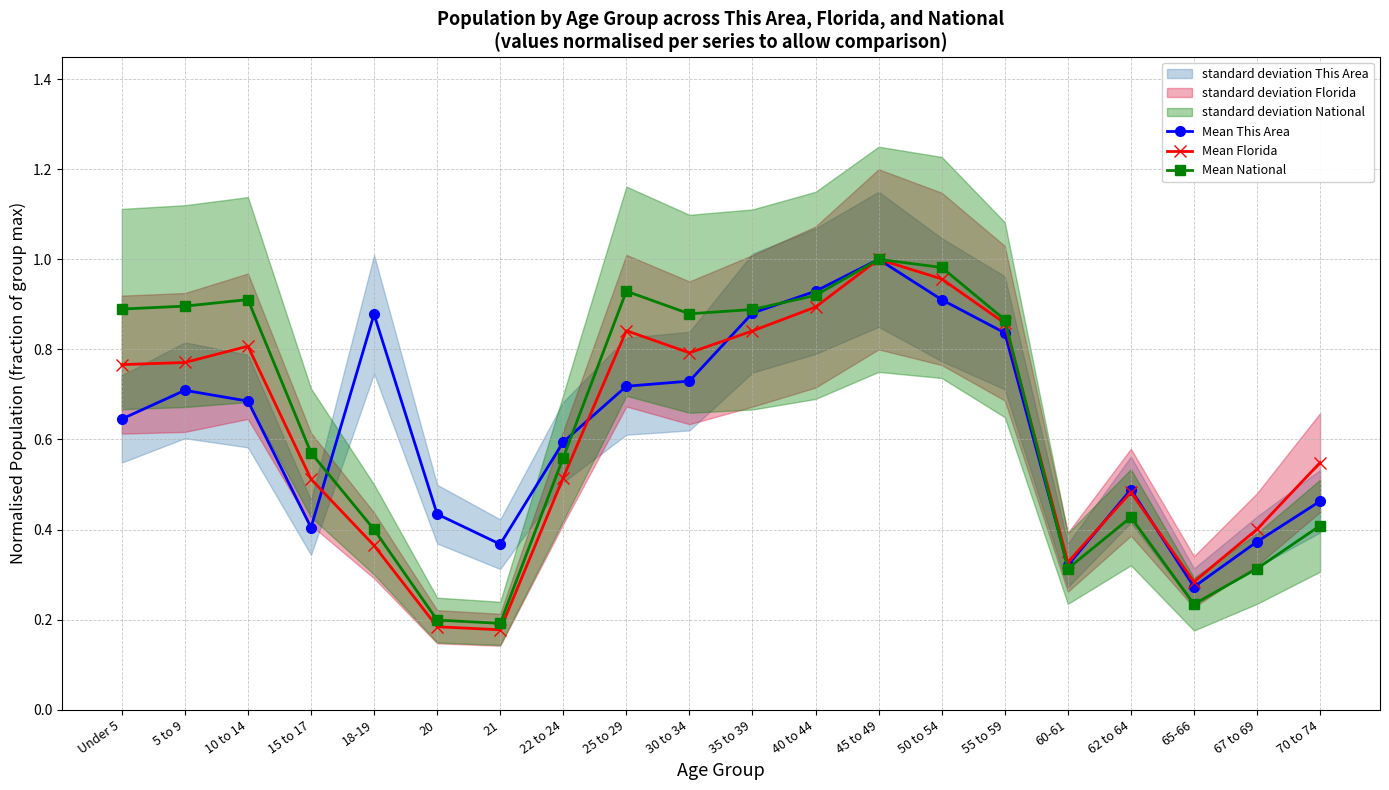

Where is the first local maximum for Mean National?

10 to 14